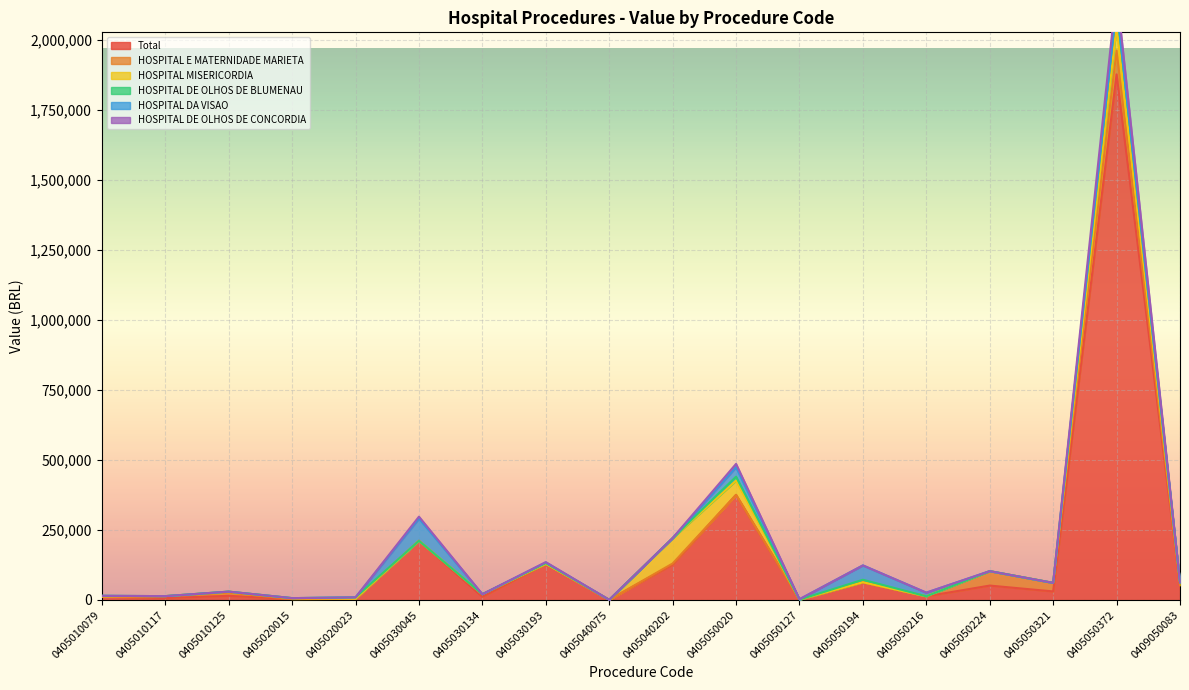

At how many categories does at least one series exceed 1942925?

1